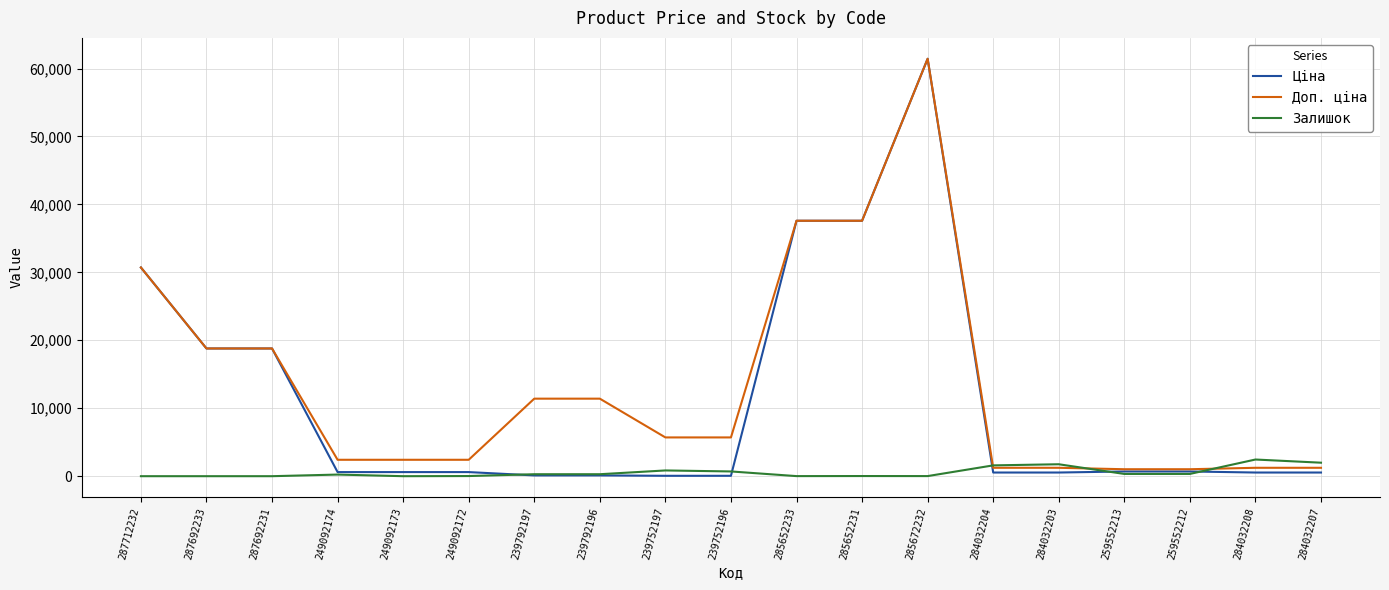

How many values in the Доп. ціна series are below 5705?

9